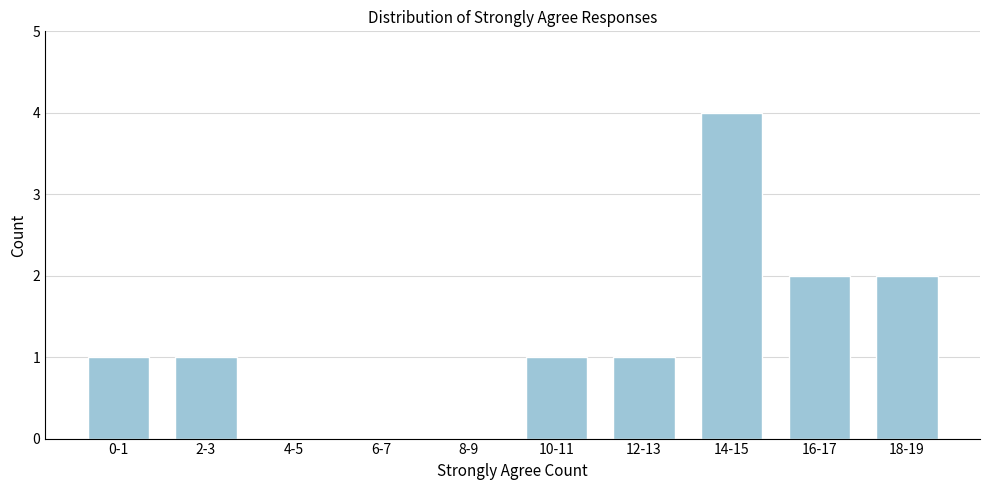

Reading right to left, what are all the values shown in this chart?

18-19=2	16-17=2	14-15=4	12-13=1	10-11=1	8-9=0	6-7=0	4-5=0	2-3=1	0-1=1